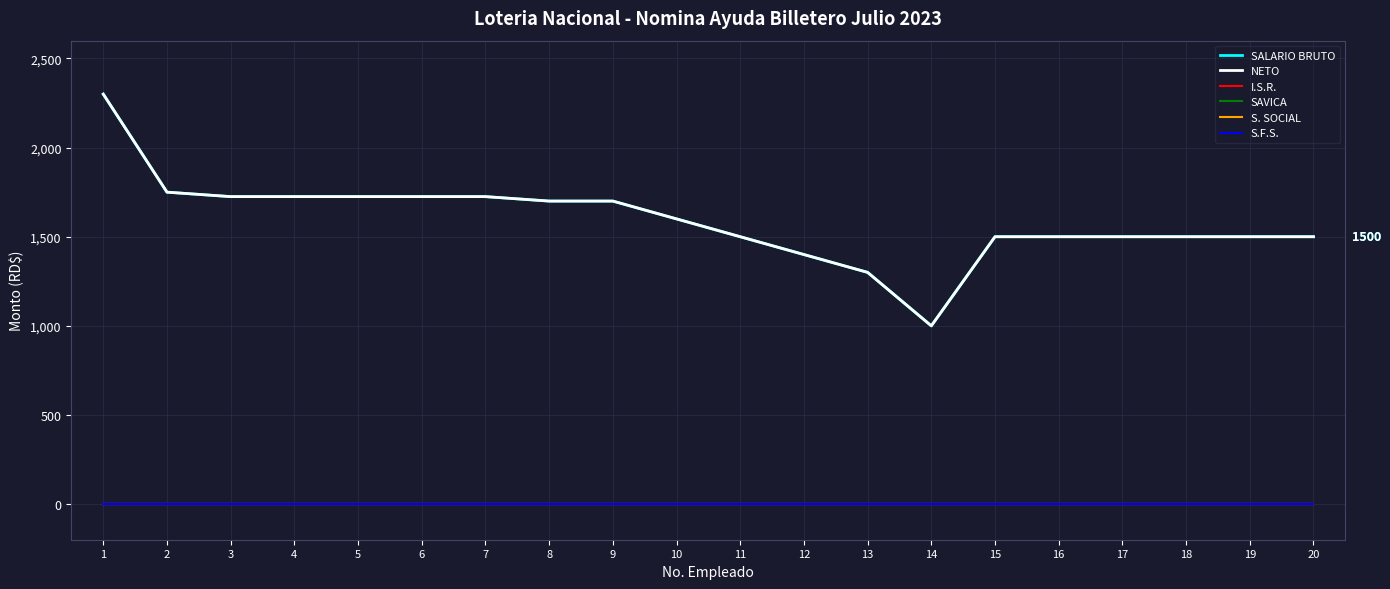

At which label does SALARIO BRUTO reach its minimum?

14